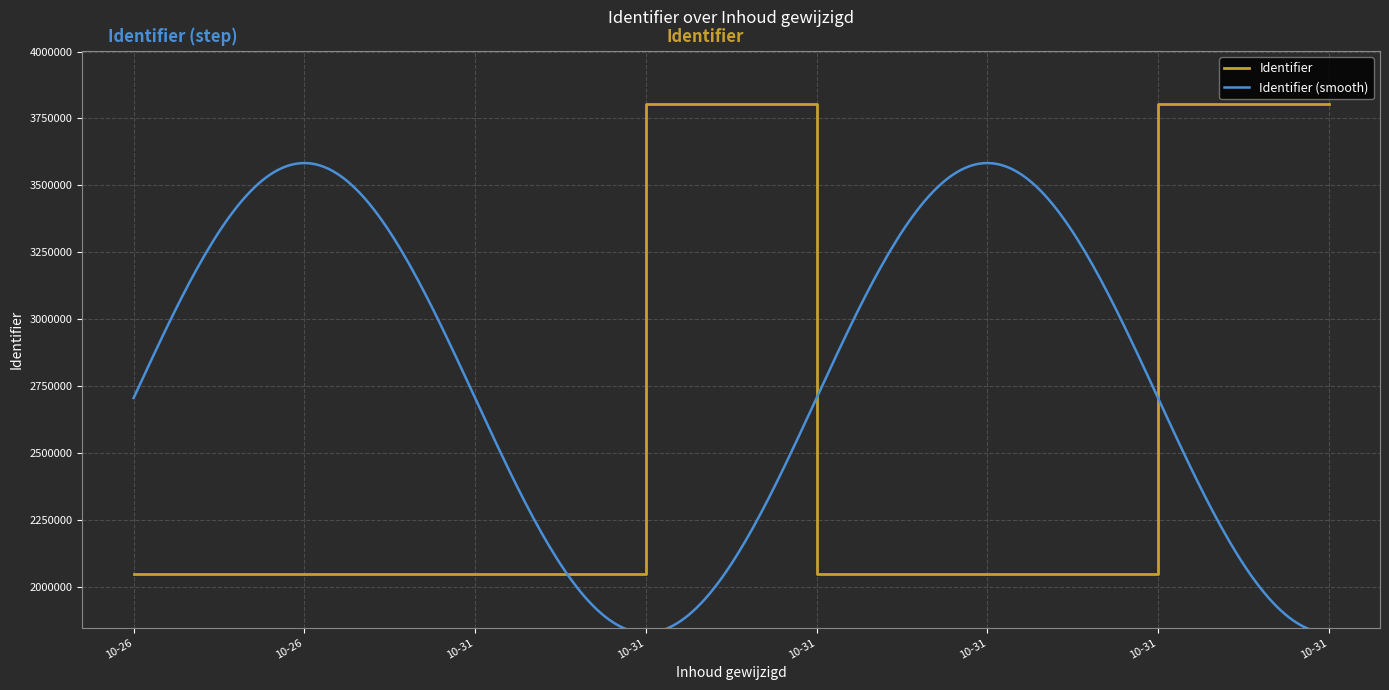

What is the minimum value shown in the chart?

2047514